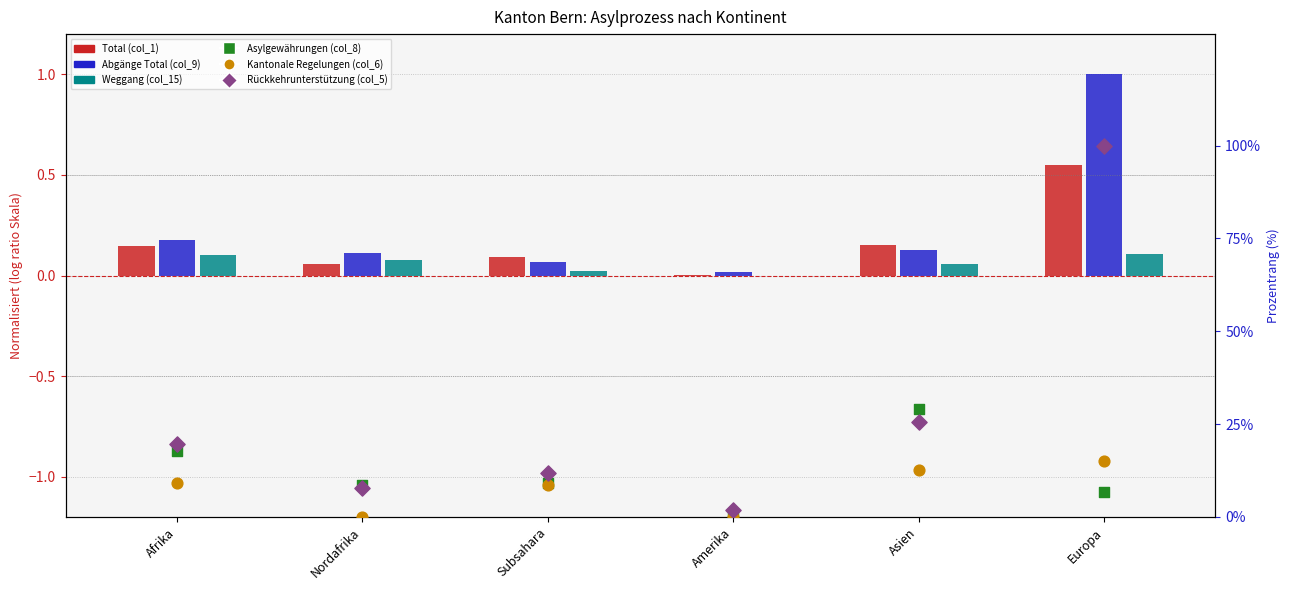

What are all the series names shown in the legend?

Total (col_1), Abgänge Total (col_9), Weggang (col_15), Asylgewährungen (col_8), Kantonale Regelungen (col_6), Rückkehrunterstützung (col_5)